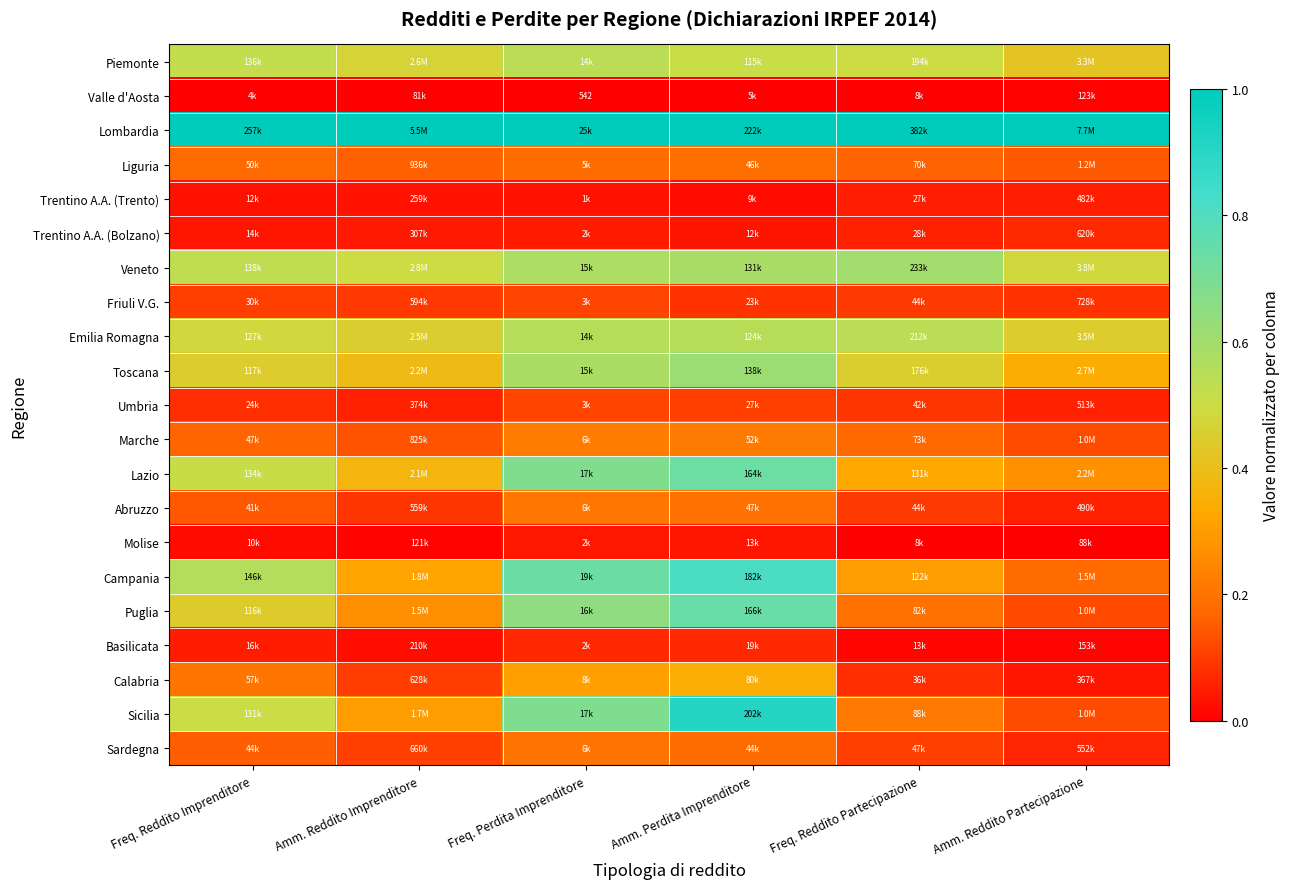

What is the total value across all series at Freq. Reddito Imprenditore?

6.2